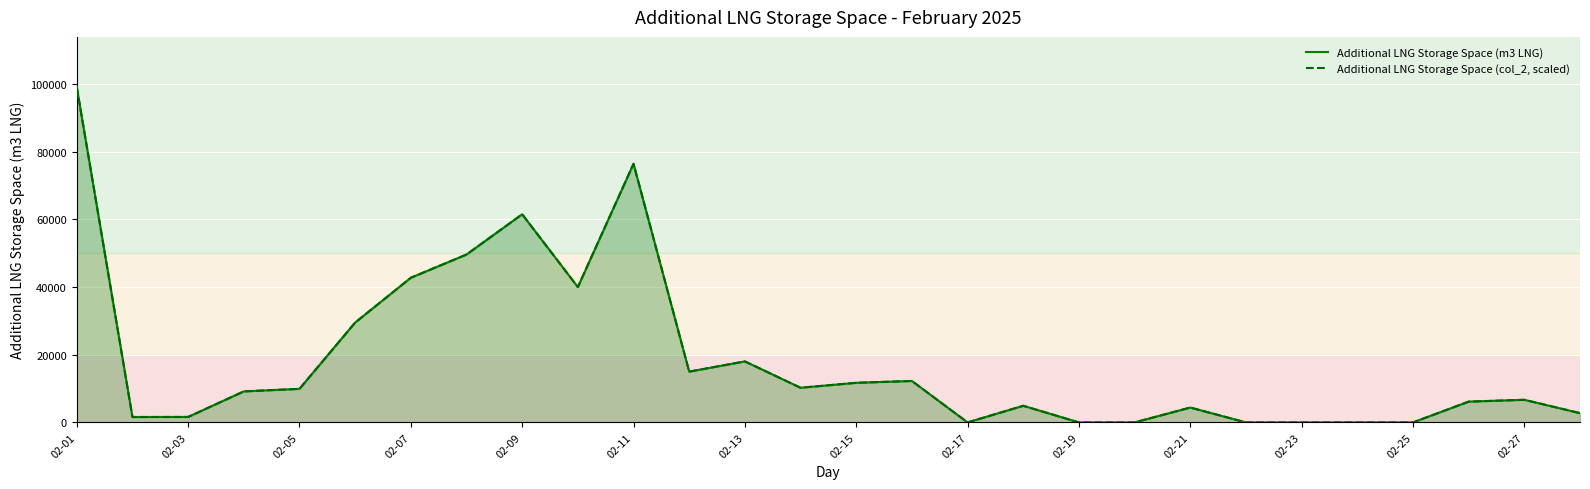

What is the difference between the maximum and minimum values in the Additional LNG Storage Space (m3 LNG) series?

99019.0